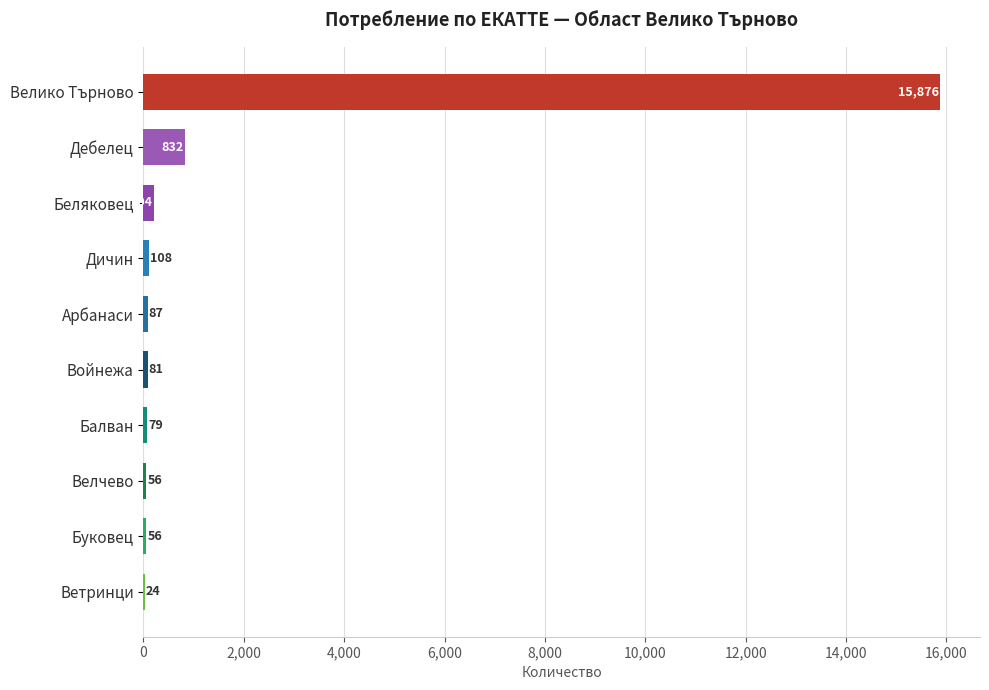

Are the bars grouped side by side (vs. stacked)?

No